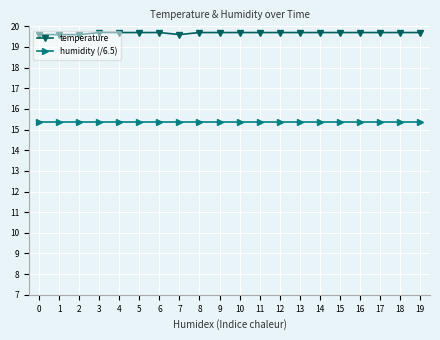

Is the value of humidity (/6.5) at 14 greater than the value of temperature at 7?

No